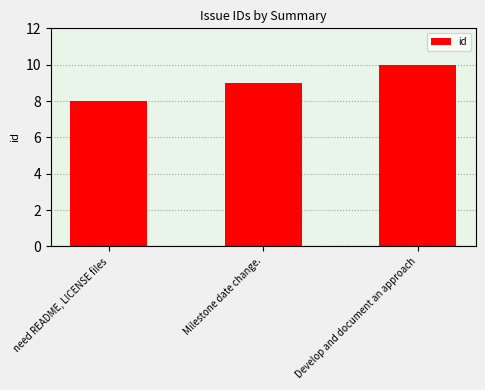

What is the average value?

9